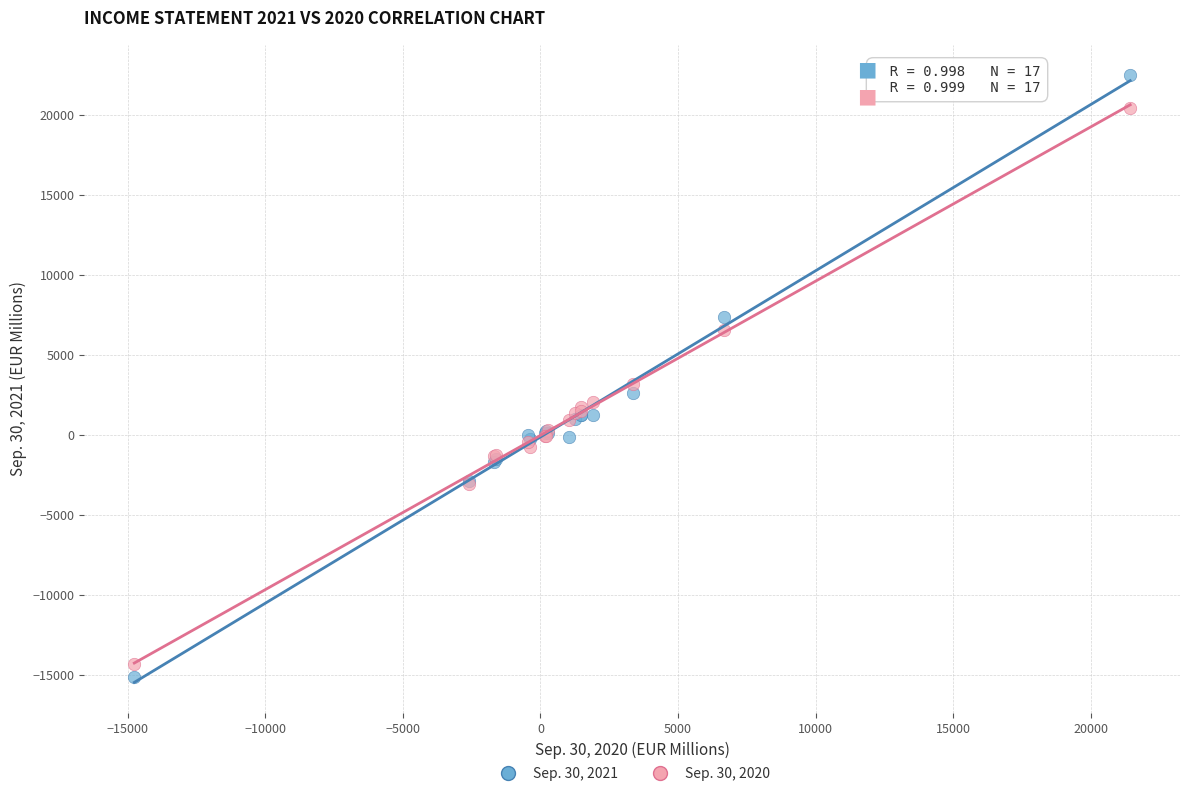

What is the X range (max minus min) for the scatter plot?

36181.0